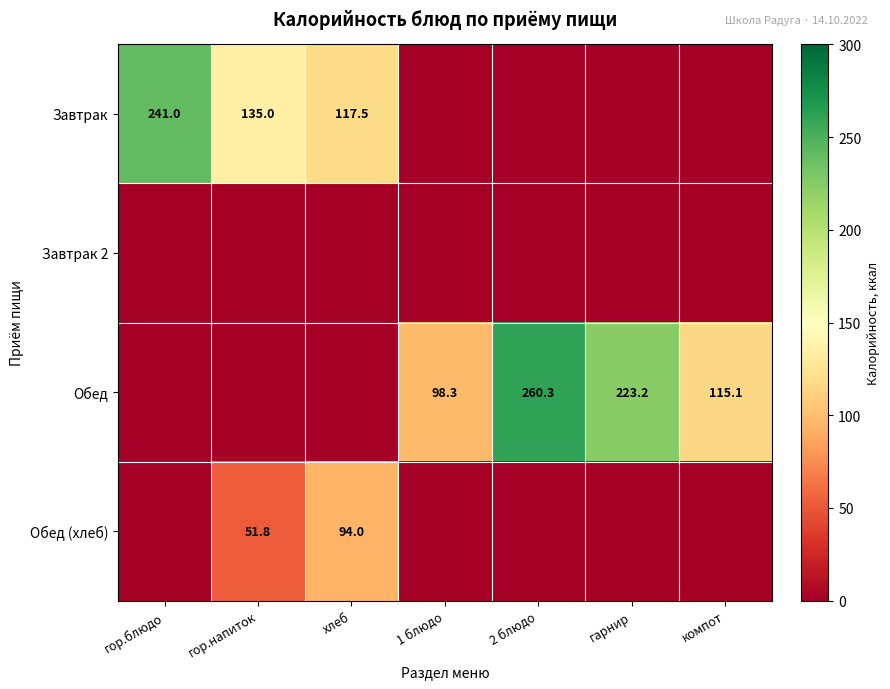

The value of Обед (хлеб) at хлеб is 123.6. True or false?

False